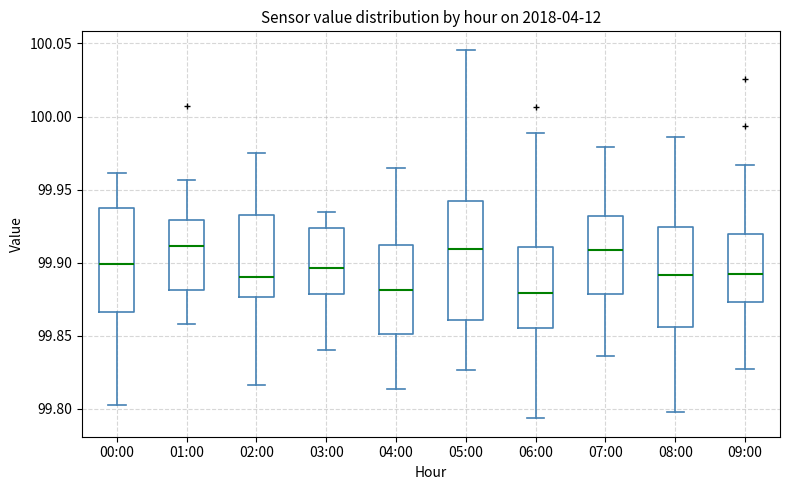

Reading left to right, read every box against the y-axis: the position of its median line, the range the box covers, and the ends of its whiskers. The values are not printed on the chart, so give them approximately, as read against the axis.

00:00: median 99.900, box 99.865 to 99.940, whiskers 99.800 to 99.960
01:00: median 99.910, box 99.880 to 99.930, whiskers 99.860 to 99.955
02:00: median 99.890, box 99.875 to 99.935, whiskers 99.815 to 99.975
03:00: median 99.895, box 99.880 to 99.925, whiskers 99.840 to 99.935
04:00: median 99.880, box 99.850 to 99.910, whiskers 99.815 to 99.965
05:00: median 99.910, box 99.860 to 99.940, whiskers 99.825 to 100.045
06:00: median 99.880, box 99.855 to 99.910, whiskers 99.795 to 99.990
07:00: median 99.910, box 99.880 to 99.930, whiskers 99.835 to 99.980
08:00: median 99.890, box 99.855 to 99.925, whiskers 99.795 to 99.985
09:00: median 99.890, box 99.875 to 99.920, whiskers 99.825 to 99.965